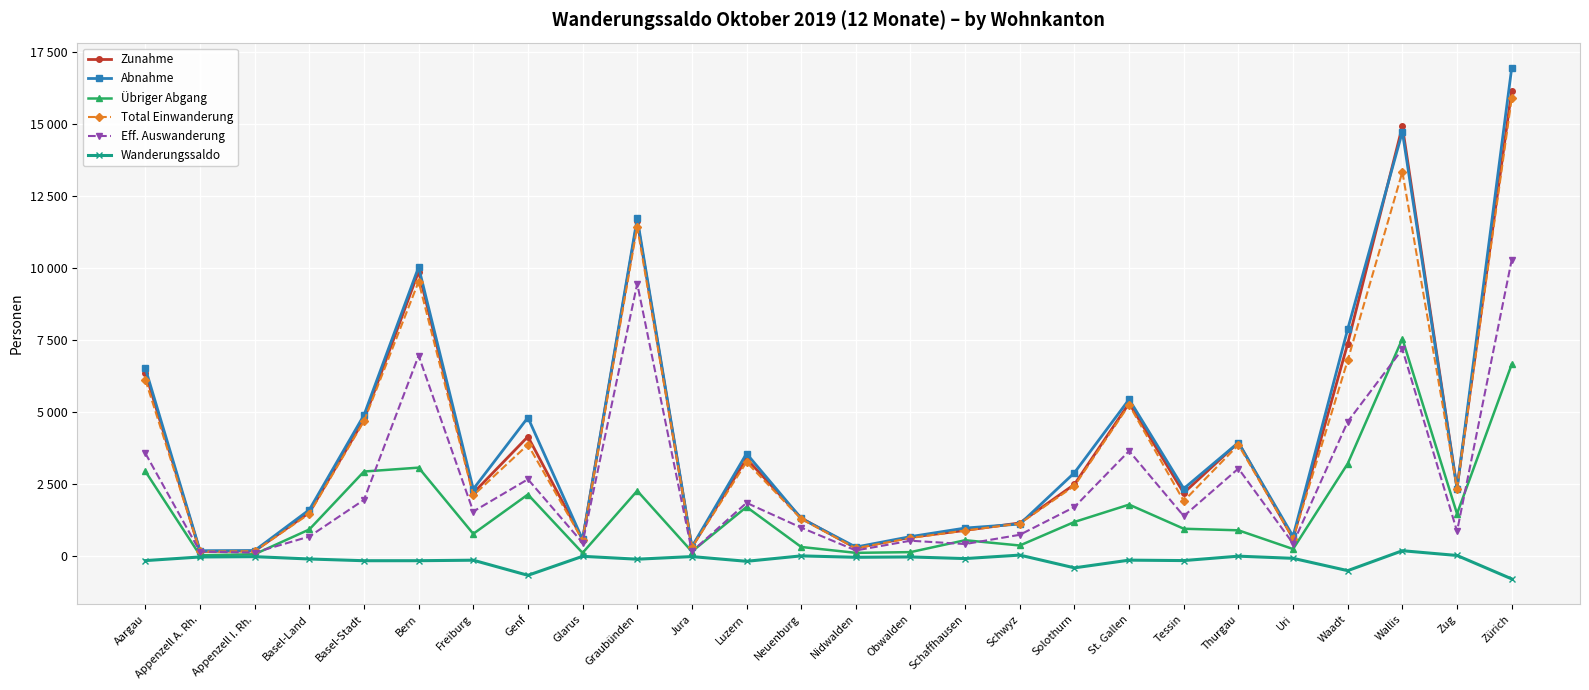

What is the difference between the highest and lowest values at Uri?

762